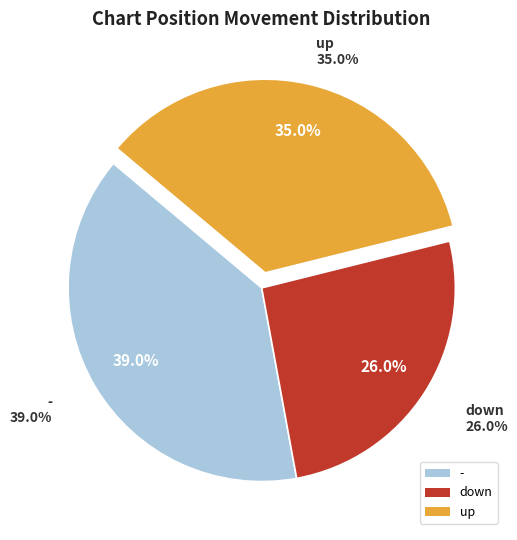

Is there any slice that represents more than half of the pie?

No